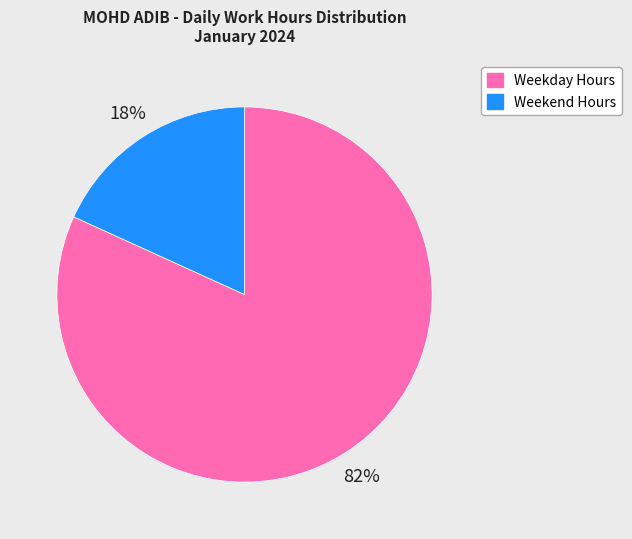

To the nearest percent, what is the average slice percentage?

50%